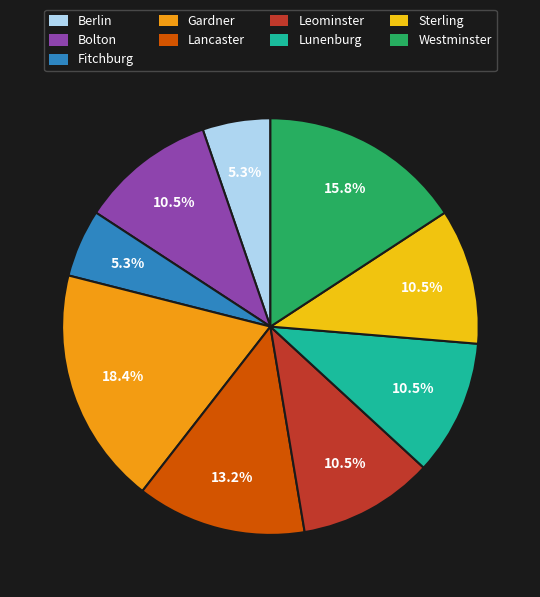

True or false: Berlin accounts for 1% of the total.

False